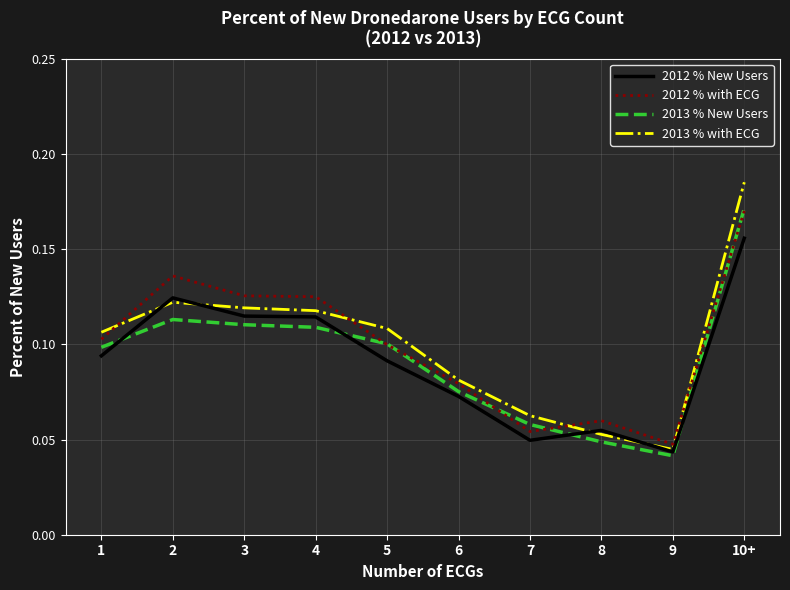

What position from the left is 7?

7